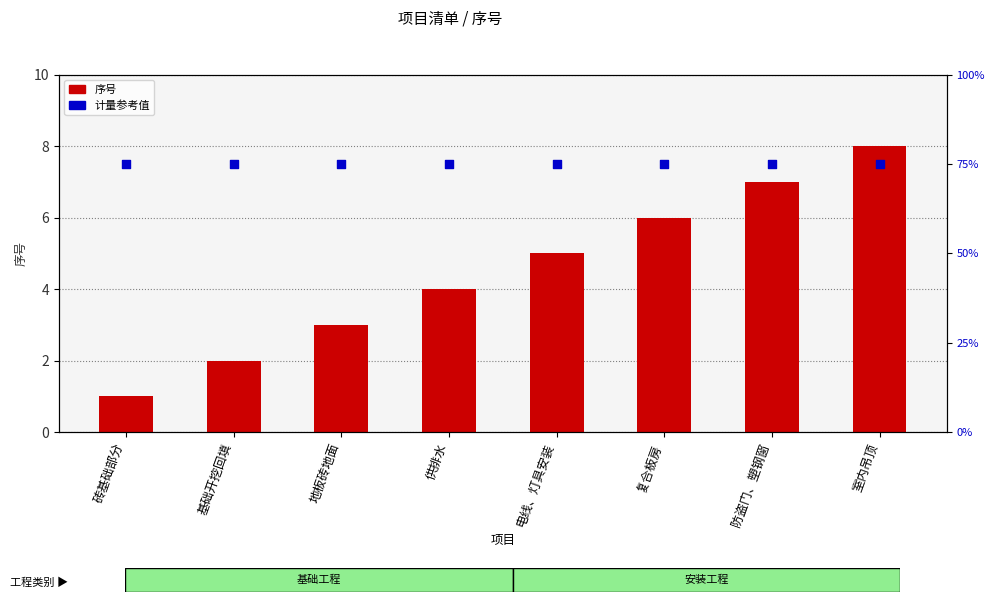

Which series has the largest Y range (max minus min)?

序号